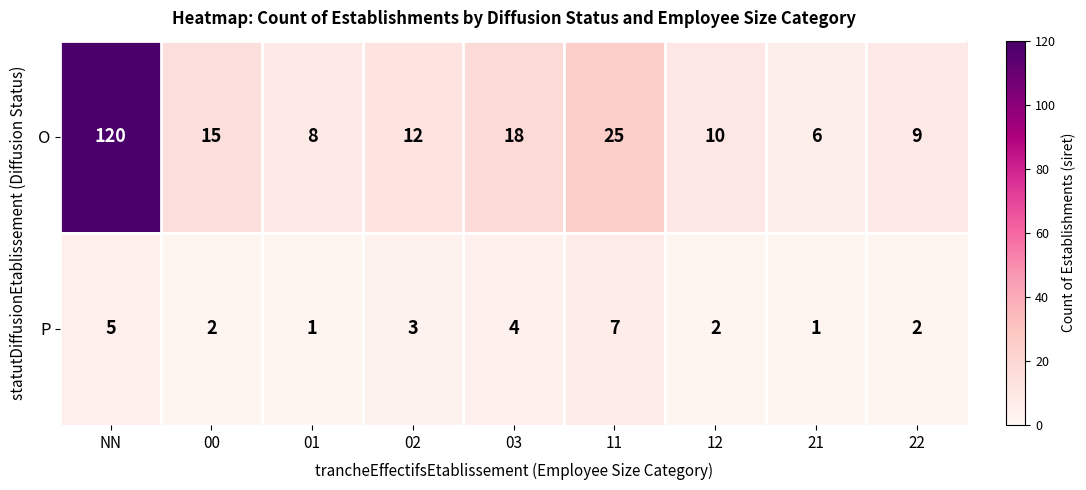

Between NN and 00, which series saw the biggest shift?

O